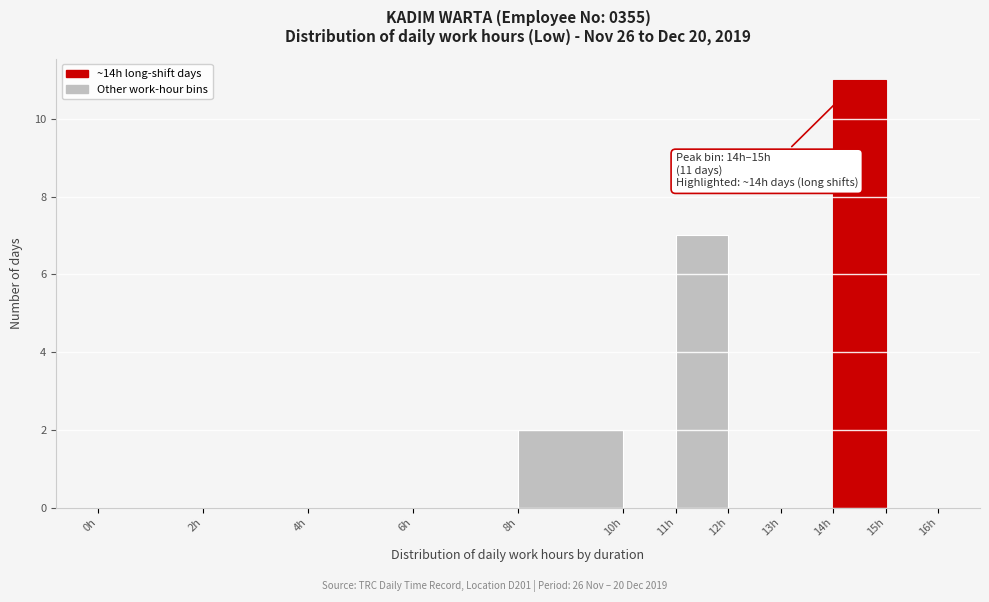

Over which range of the x-axis is the bar tallest?

14 to 15